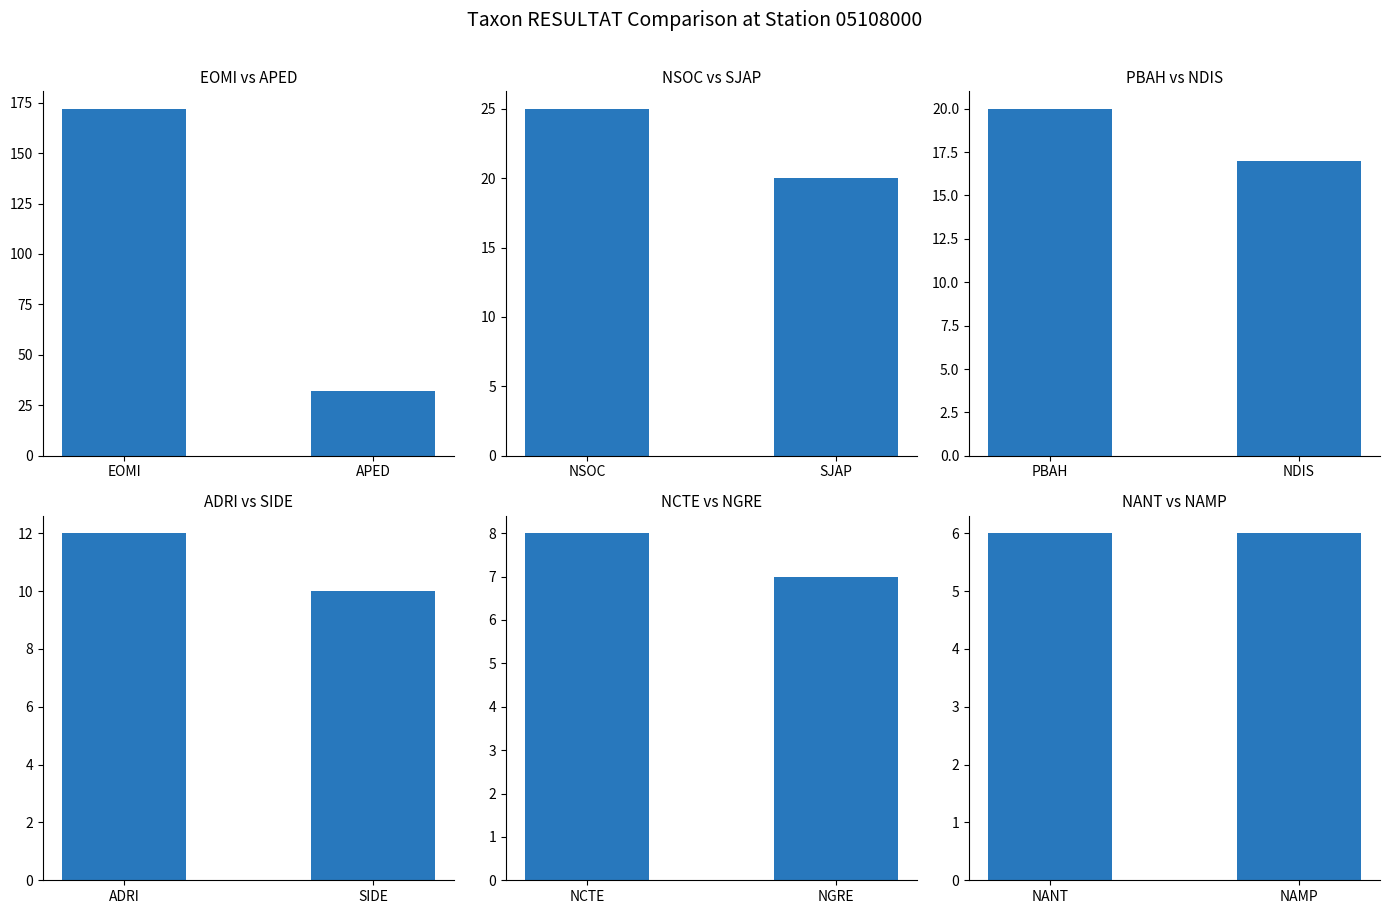

Is the value of NCTE vs NGRE at EOMI greater than the value of EOMI vs APED at EOMI?

No